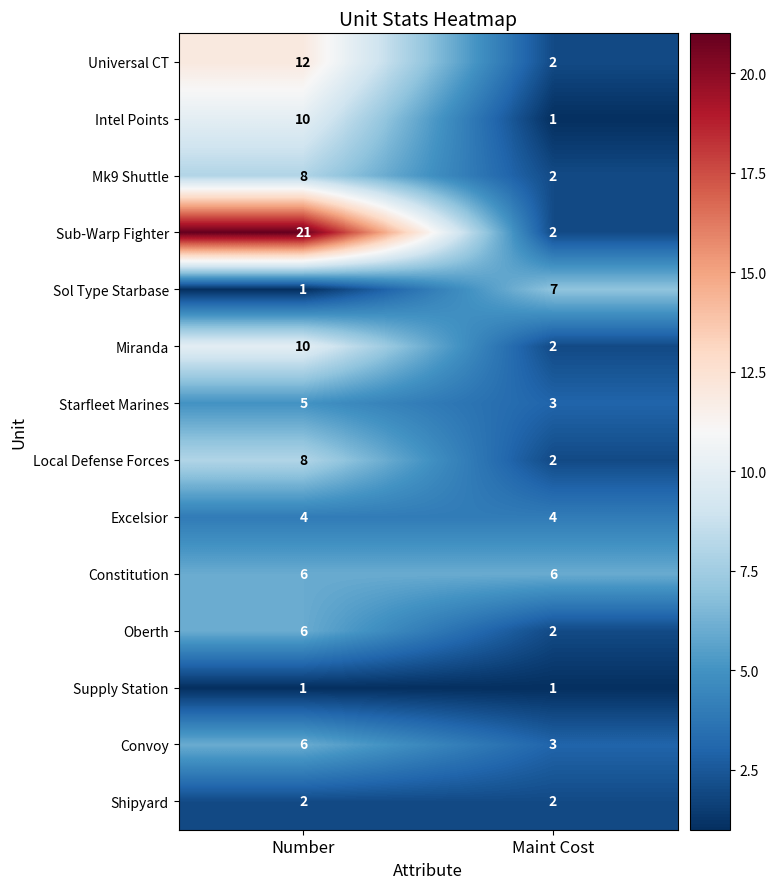

Reading left to right, transcribe all the data shown in this chart.

Universal CT: 12	2
Intel Points: 10	1
Mk9 Shuttle: 8	2
Sub-Warp Fighter: 21	2
Sol Type Starbase: 1	7
Miranda: 10	2
Starfleet Marines: 5	3
Local Defense Forces: 8	2
Excelsior: 4	4
Constitution: 6	6
Oberth: 6	2
Supply Station: 1	1
Convoy: 6	3
Shipyard: 2	2